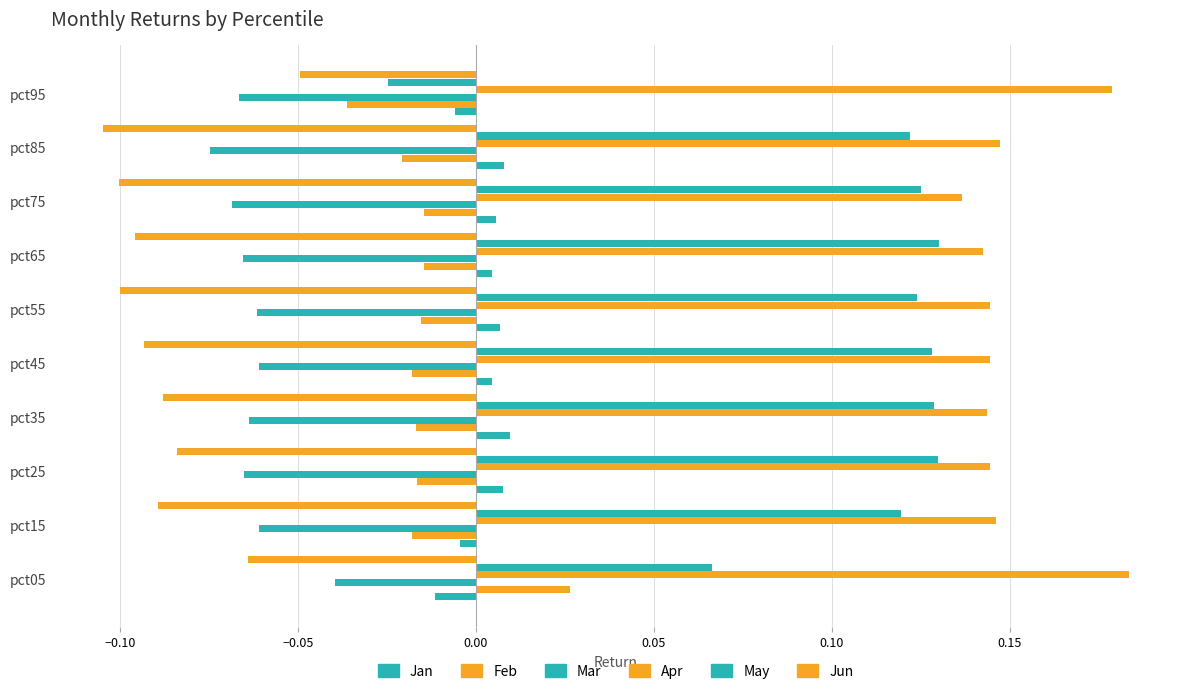

Count the number of categories in the chart.

10